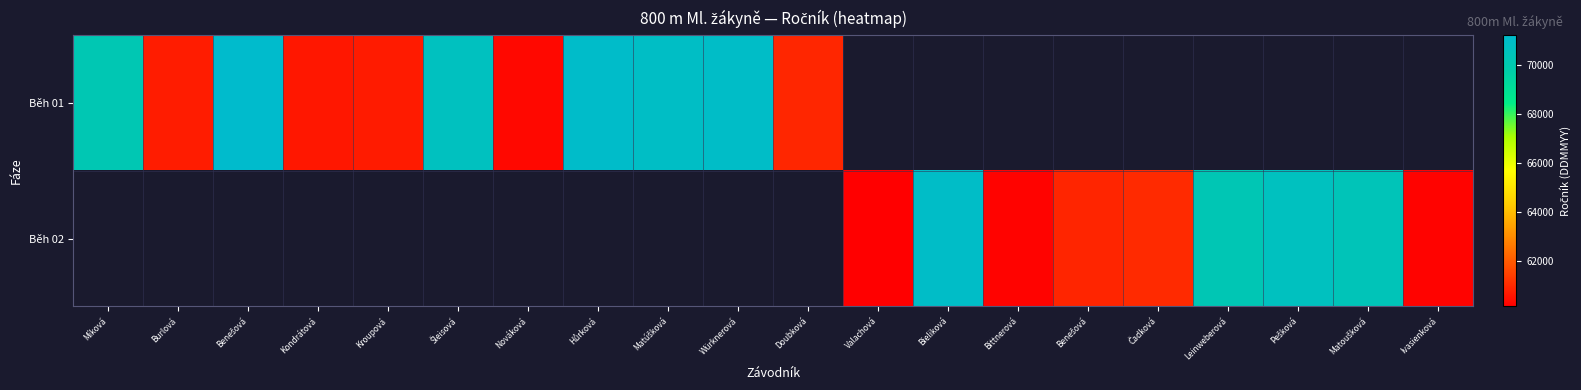

Between Čadková and Míková, which is larger?

Míková